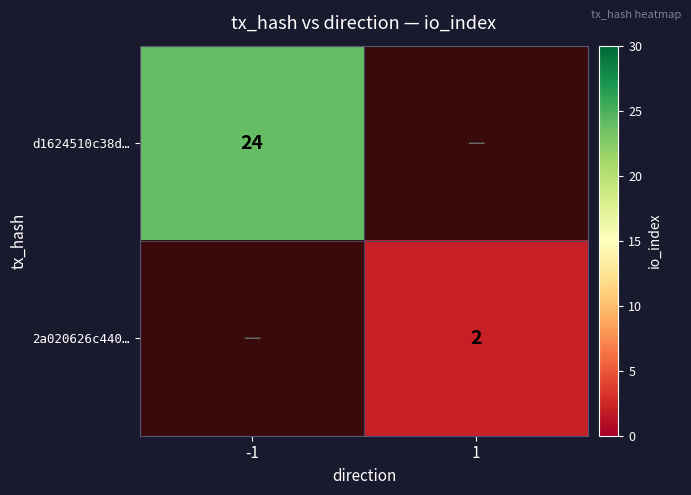

Which category has the highest value across all series?

-1